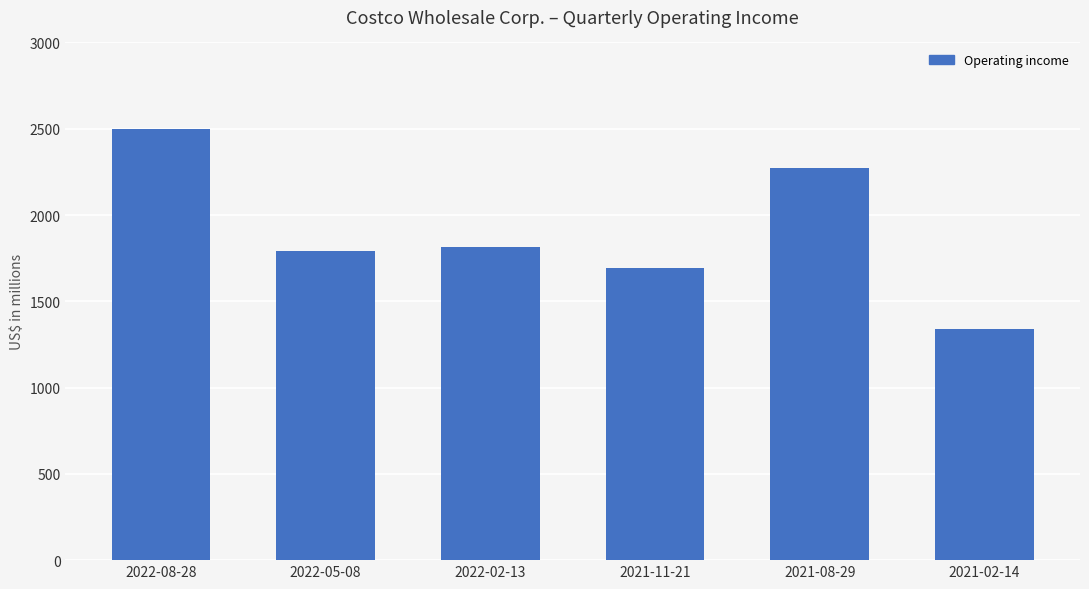

What is the difference between the maximum and minimum values?

1157